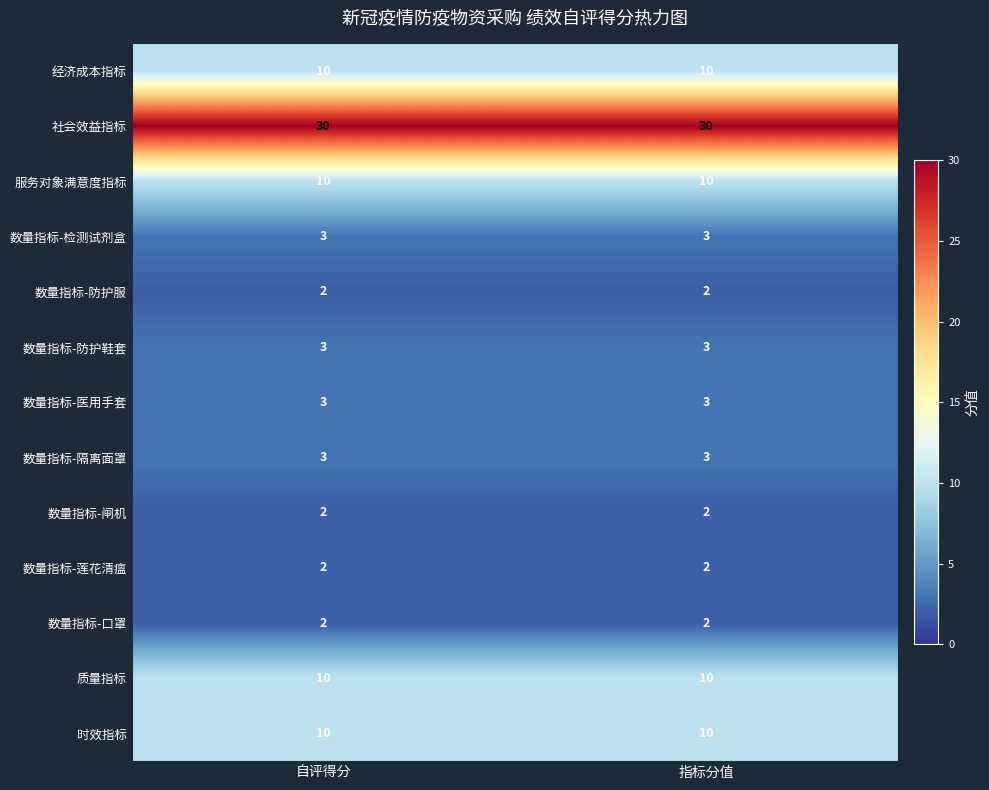

What is the sum of all 时效指标 values?

20